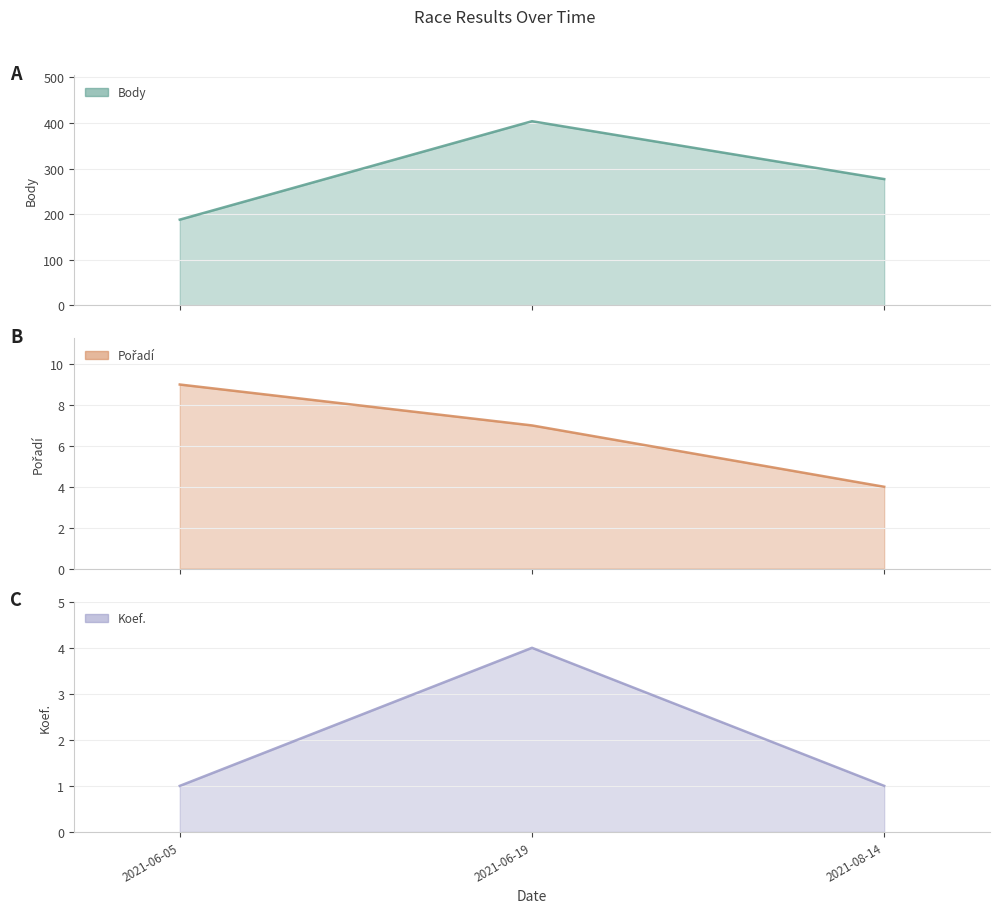

Reading left to right, extract all data points from this chart.

Body line: 188	404	277
Pořadí line: 9	7	4
Koef. line: 1	4	1